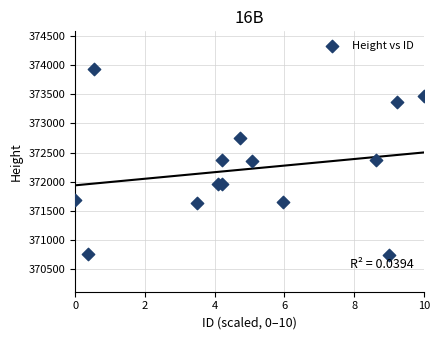

What is the range of Y values (max minus min)?

3200